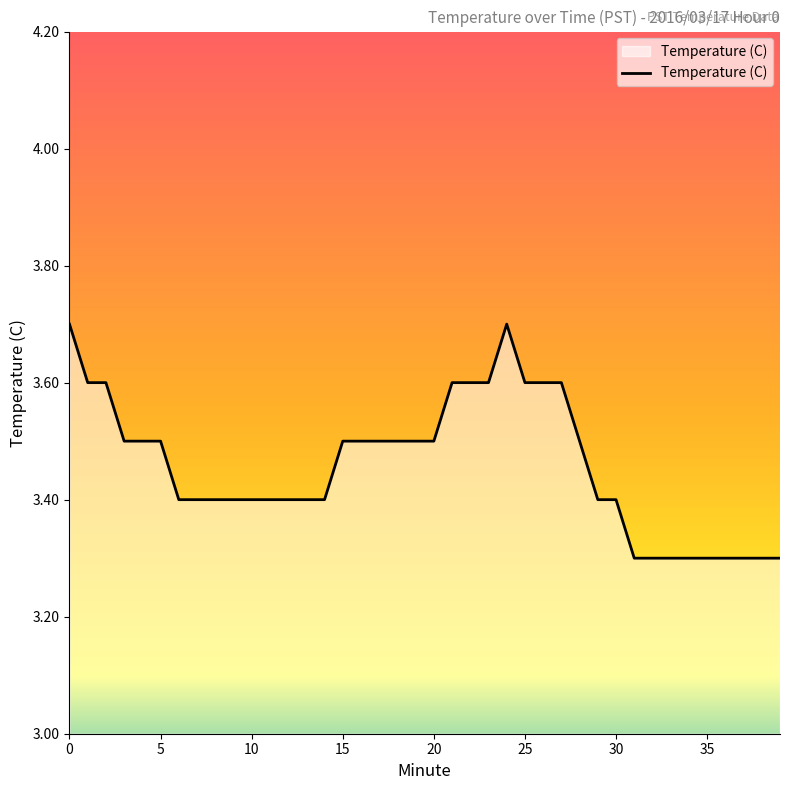

How many lines are shown in the chart?

1